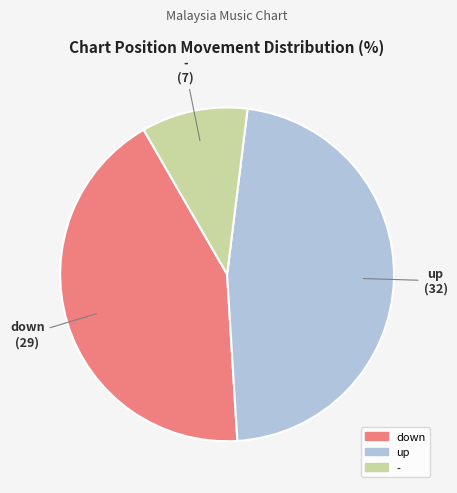

Approximately how many times larger is the value at down compared to up?

0.9